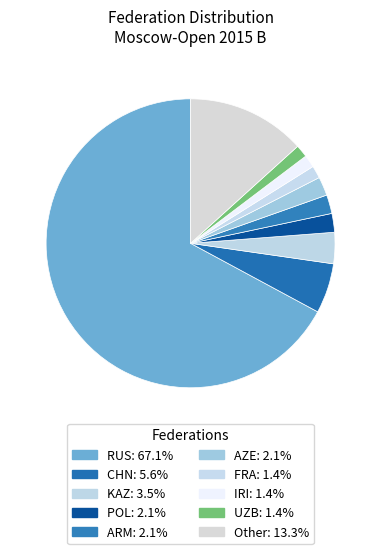

Count the number of slices in the pie.

10